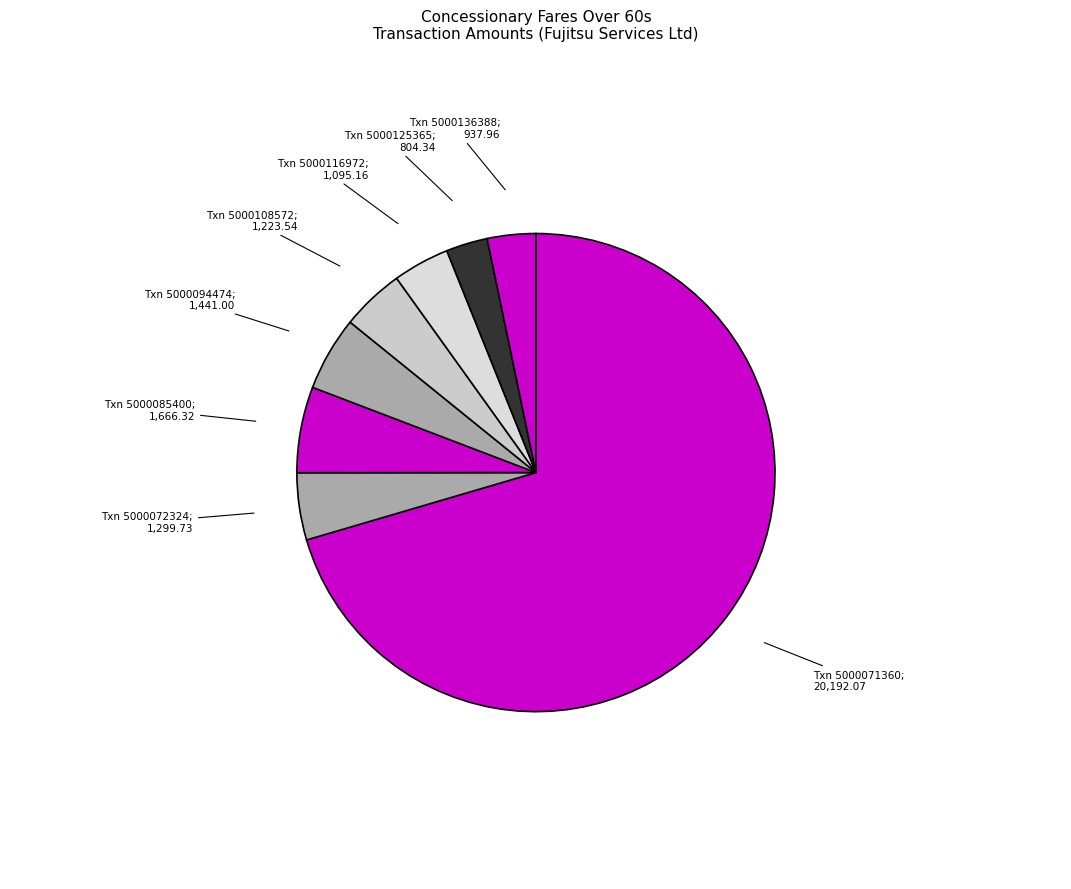

To the nearest percent, what is the average slice percentage?

12%